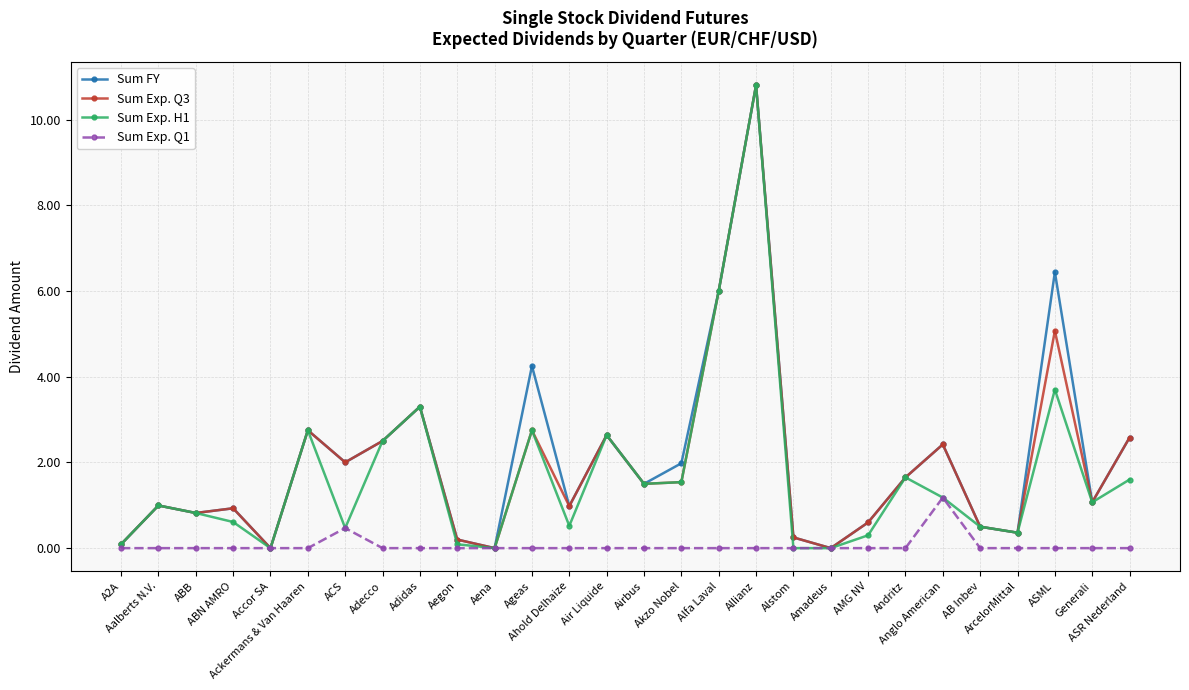

At which label is Sum Exp. H1 closest to 5?

Alfa Laval